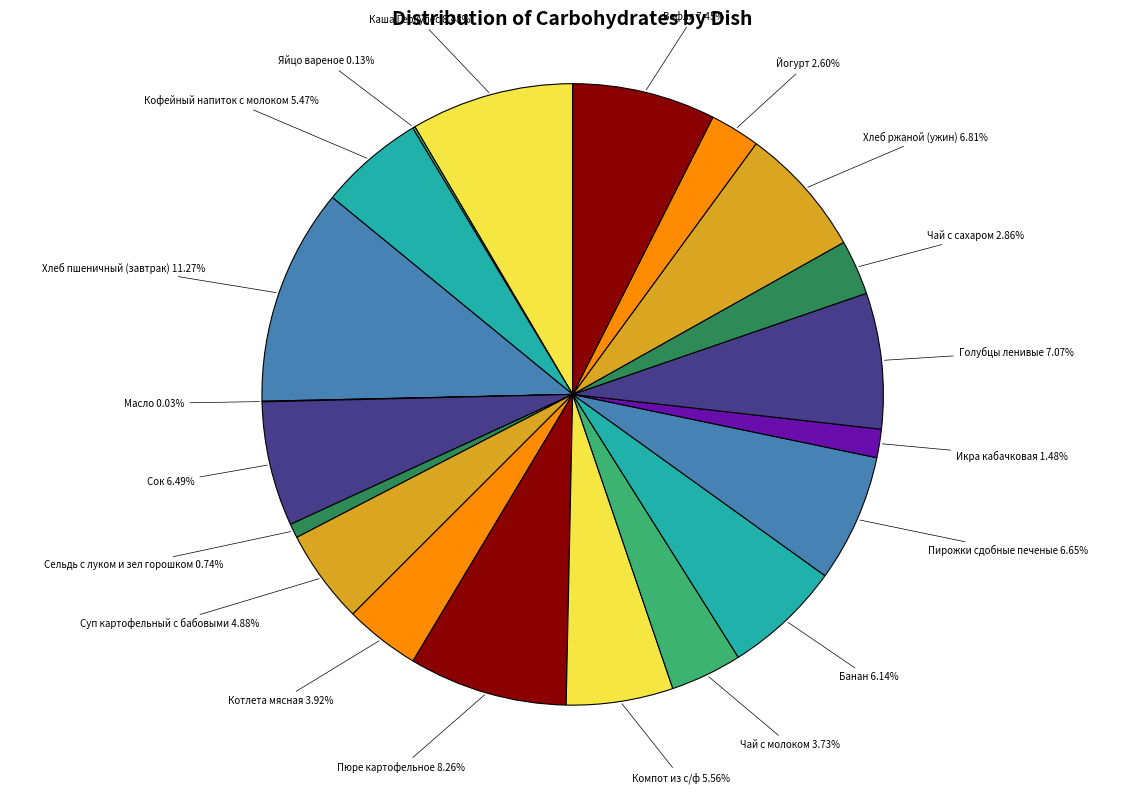

What is the largest slice in the pie chart?

Хлеб пшеничный (завтрак)